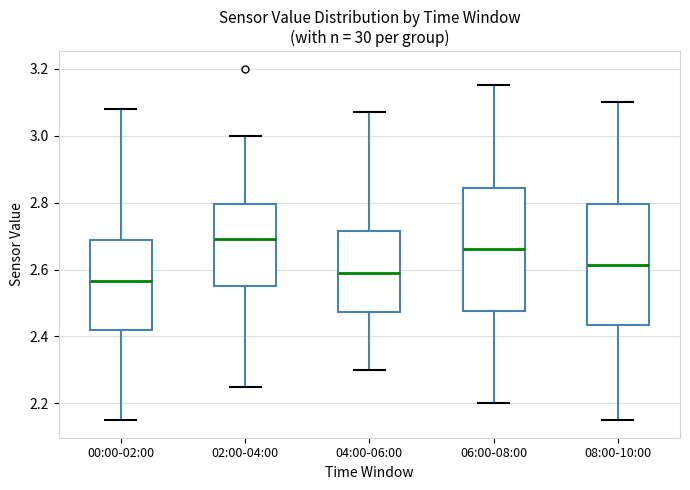

Reading left to right, read every box against the y-axis: the position of its median line, the range the box covers, and the ends of its whiskers. The values are not printed on the chart, so give them approximately, as read against the axis.

00:00-02:00: median 2.56, box 2.42 to 2.68, whiskers 2.16 to 3.08
02:00-04:00: median 2.70, box 2.56 to 2.80, whiskers 2.26 to 3.00
04:00-06:00: median 2.60, box 2.48 to 2.72, whiskers 2.30 to 3.08
06:00-08:00: median 2.66, box 2.48 to 2.84, whiskers 2.20 to 3.16
08:00-10:00: median 2.62, box 2.44 to 2.80, whiskers 2.16 to 3.10